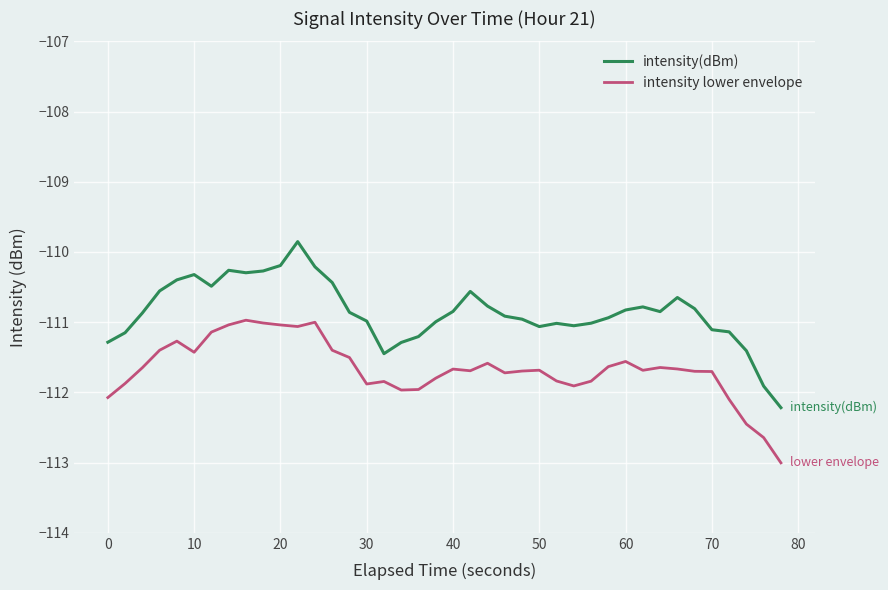

True or false: intensity(dBm) and intensity lower envelope cross at least once.

False